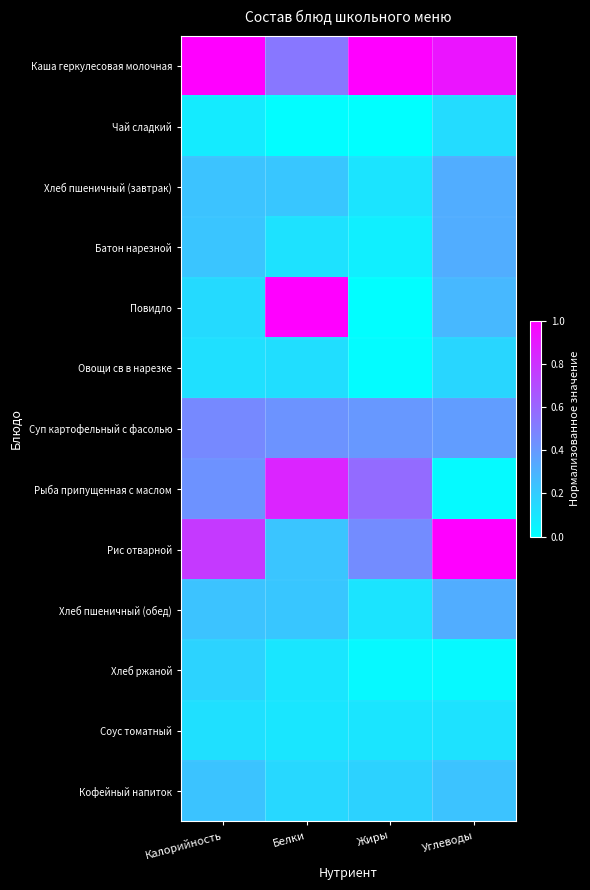

Which series has the largest range (max minus min)?

Повидло